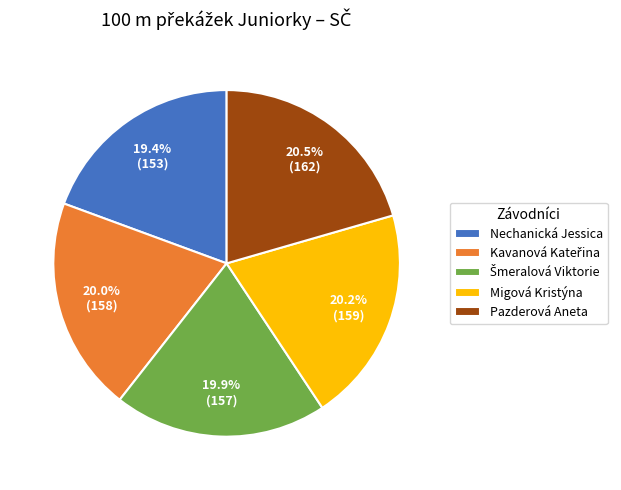

Is there any slice that represents more than half of the pie?

No